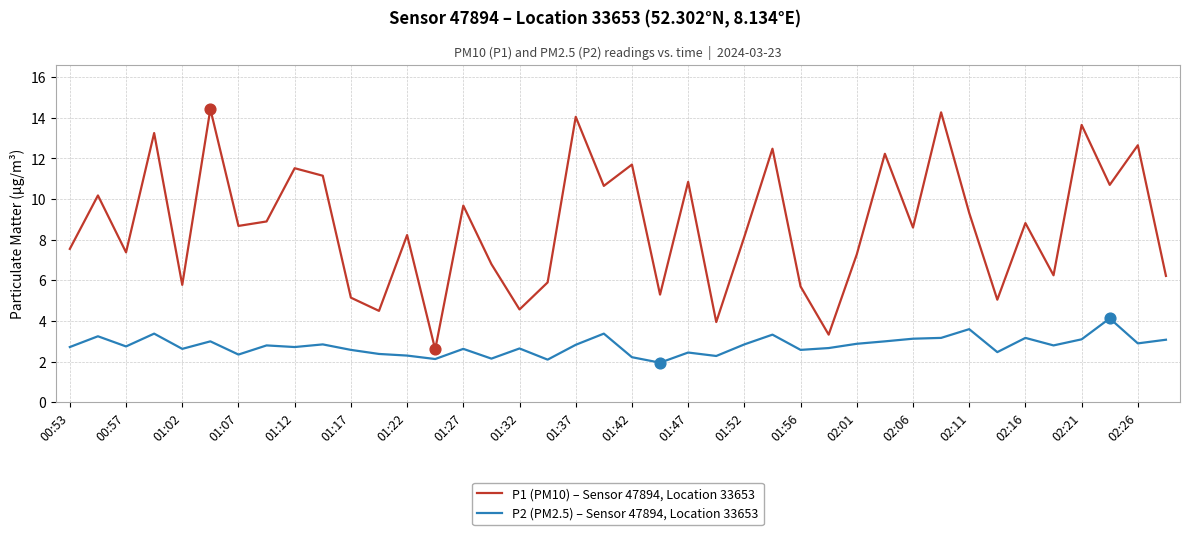

Which series has the widest spread of values?

P1 (PM10) – Sensor 47894, Location 33653